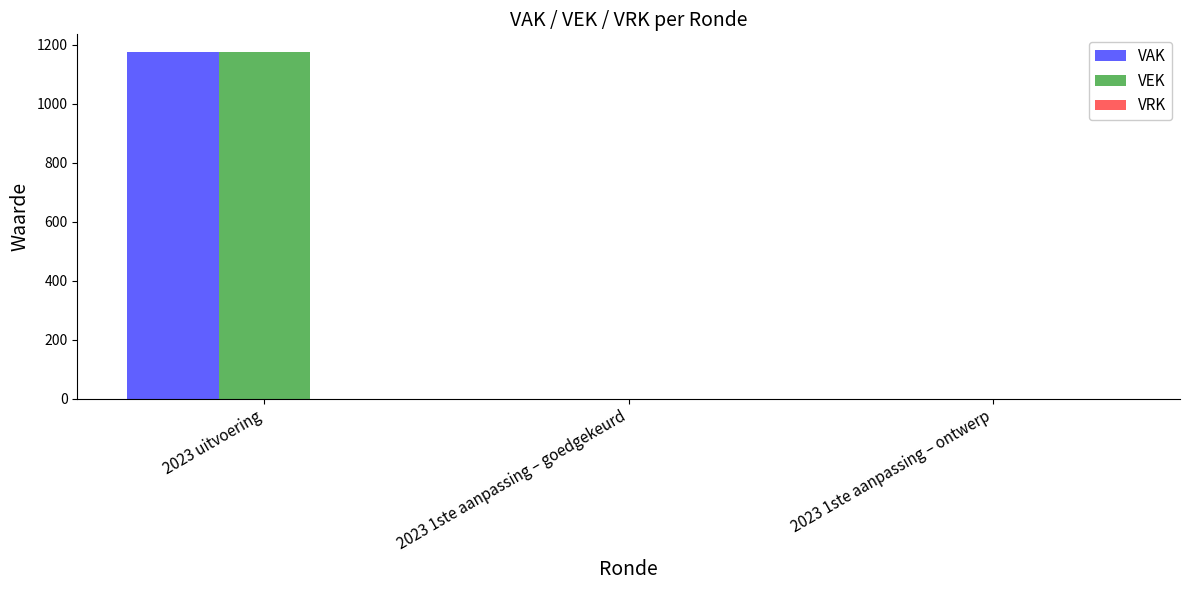

What is the sum of all VAK values?

1176